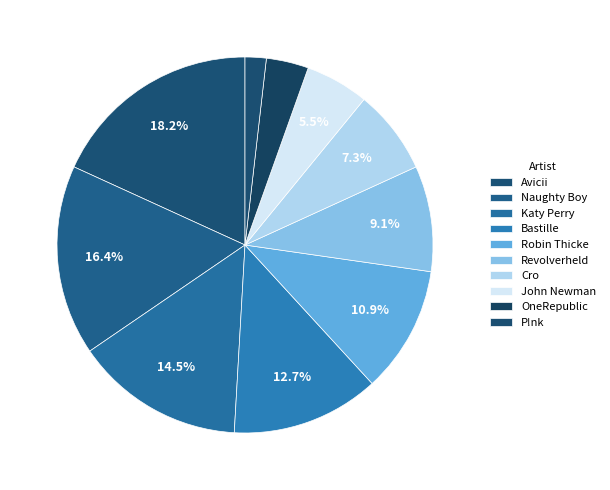

How many segments does this pie chart have?

10